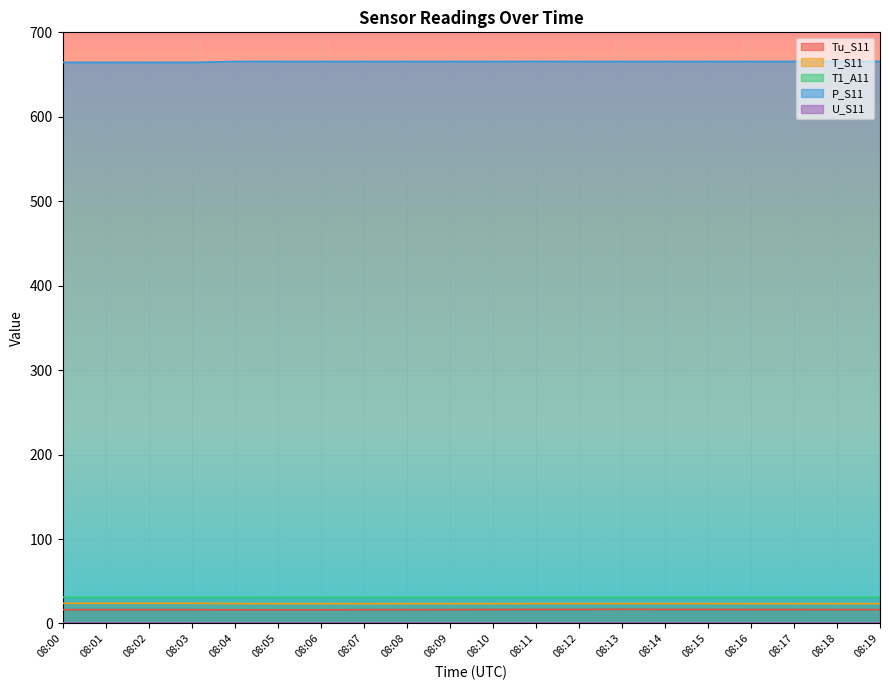

What is the difference between the P_S11 values at 08:02 and 08:17?

1.1